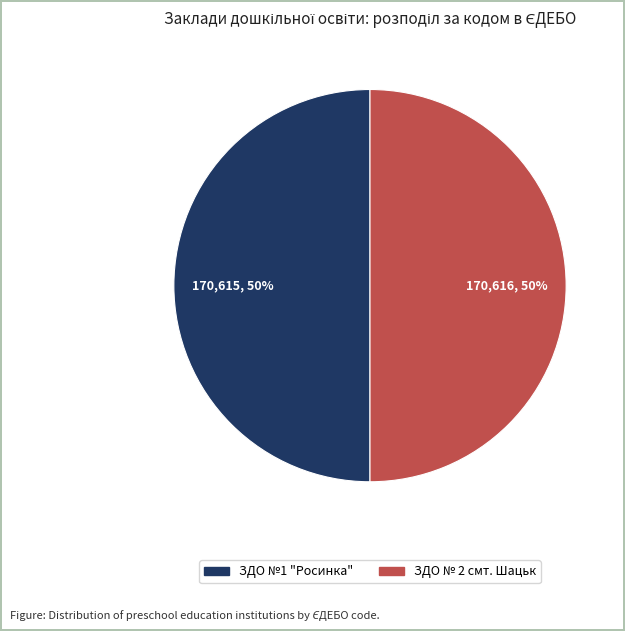

Is it true that ЗДО № 2 смт. Шацьк is 50% of the pie?

True